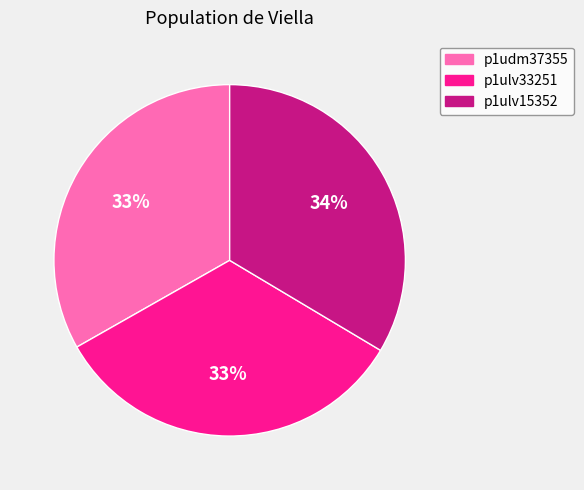

How many segments does this pie chart have?

3